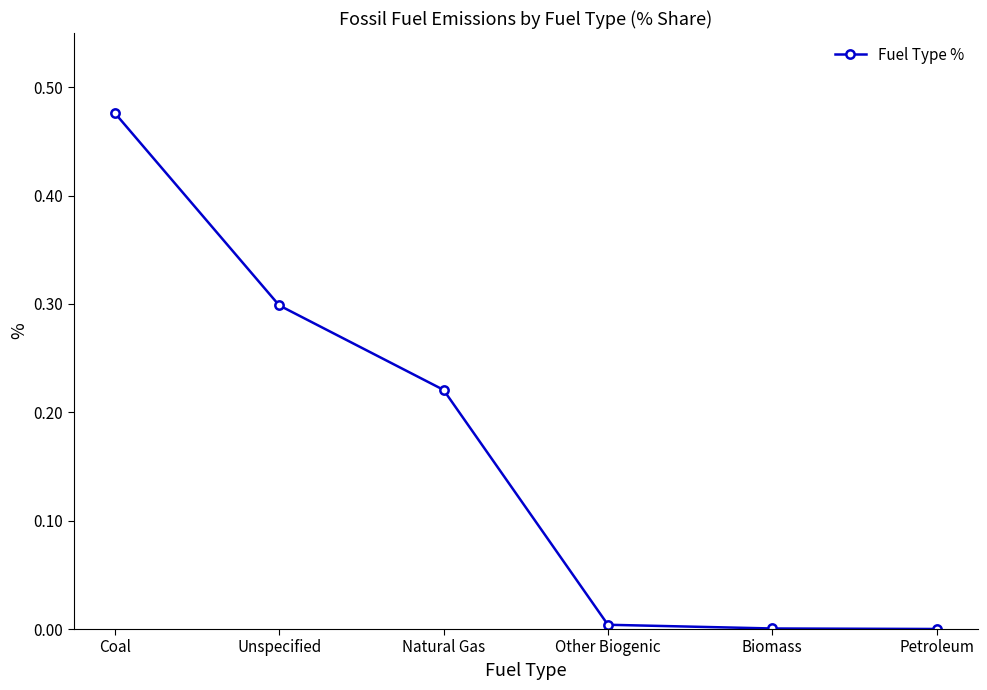

What is the difference between the values at Natural Gas and Coal?

0.3